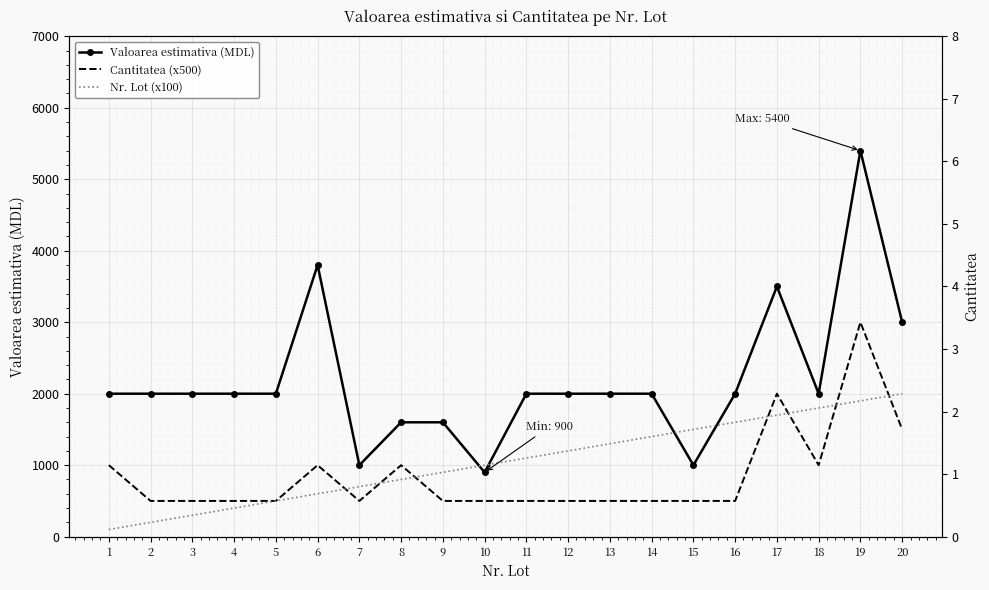

What is the value of the Nr. Lot (x100) point at the 12th from the left?

1200